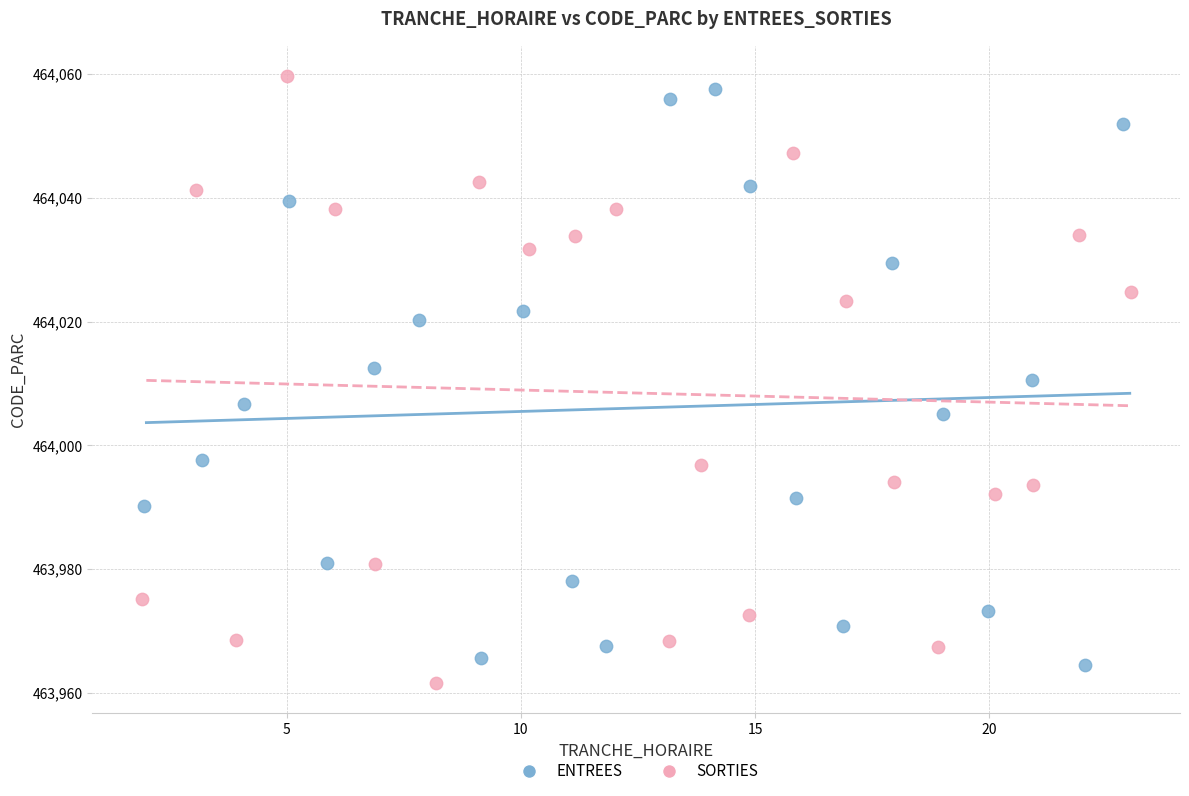

Which series has the largest Y range (max minus min)?

SORTIES